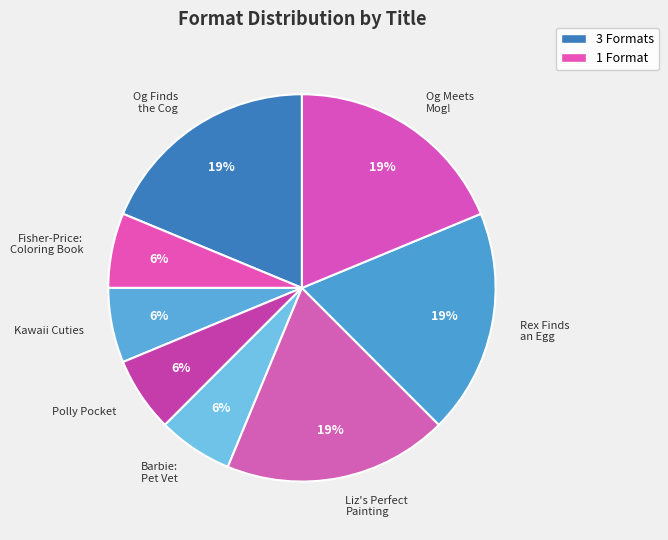

The Rex Finds an Egg slice represents 12% of the pie. True or false?

False